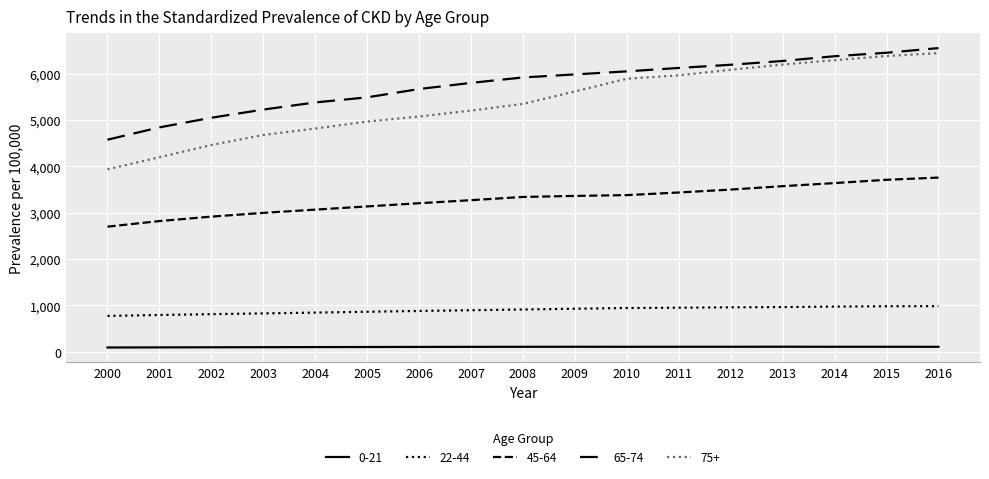

How many lines are shown in the chart?

5